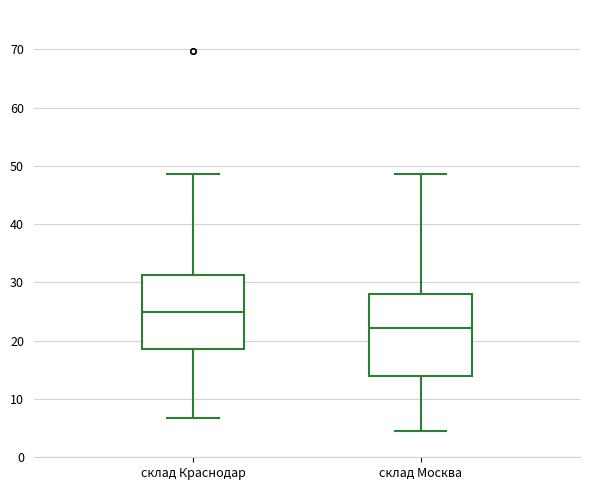

Where does the upper whisker of the box for склад Москва end on the y-axis? The values are not printed on the chart, so give them approximately, as read against the axis.

49